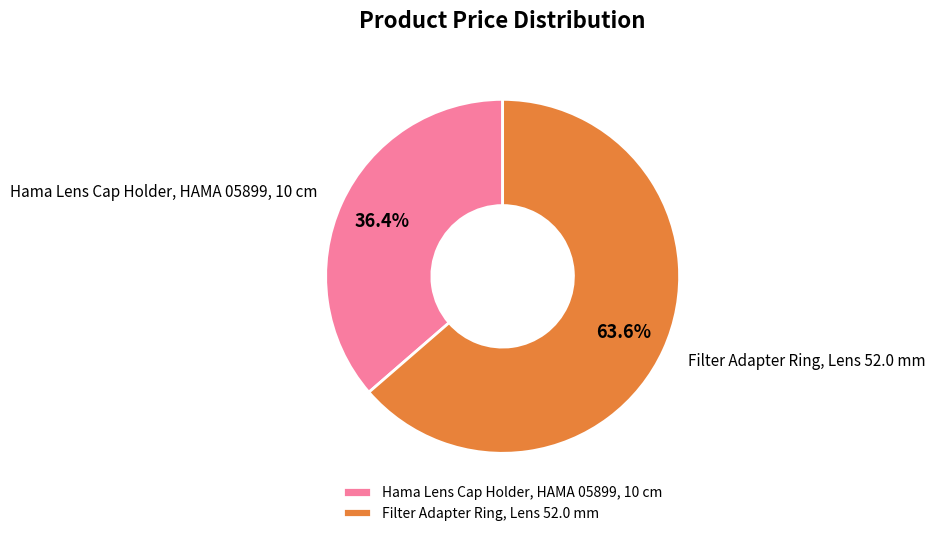

Is the sum of Filter Adapter Ring, Lens 52.0 mm and Hama Lens Cap Holder, HAMA 05899, 10 cm greater than half?

Yes